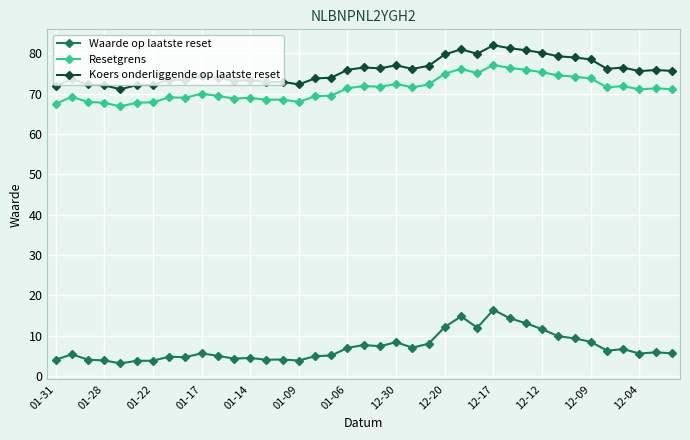

In Koers onderliggende op laatste reset, how many points are lower than both neighbors (excluding endpoints)?

10